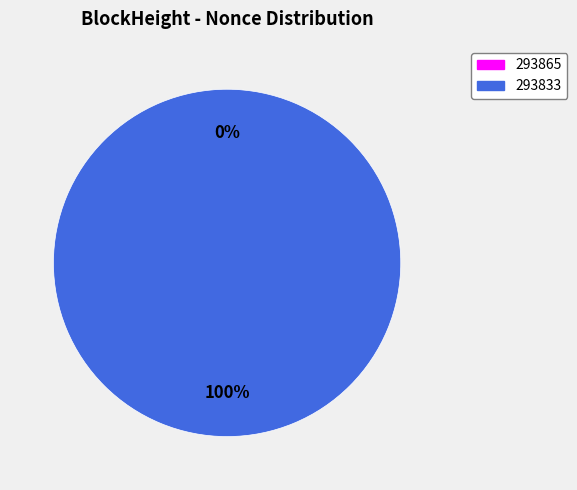

What is the majority slice?

293833